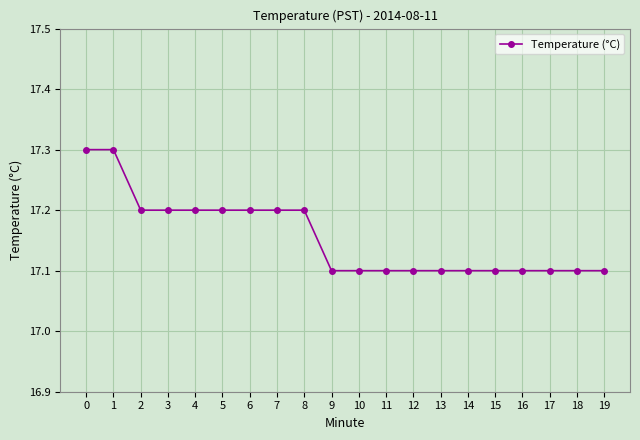

Reading right to left, list all the values displayed in this chart.

17.1	17.1	17.1	17.1	17.1	17.1	17.1	17.1	17.1	17.1	17.1	17.2	17.2	17.2	17.2	17.2	17.2	17.2	17.3	17.3